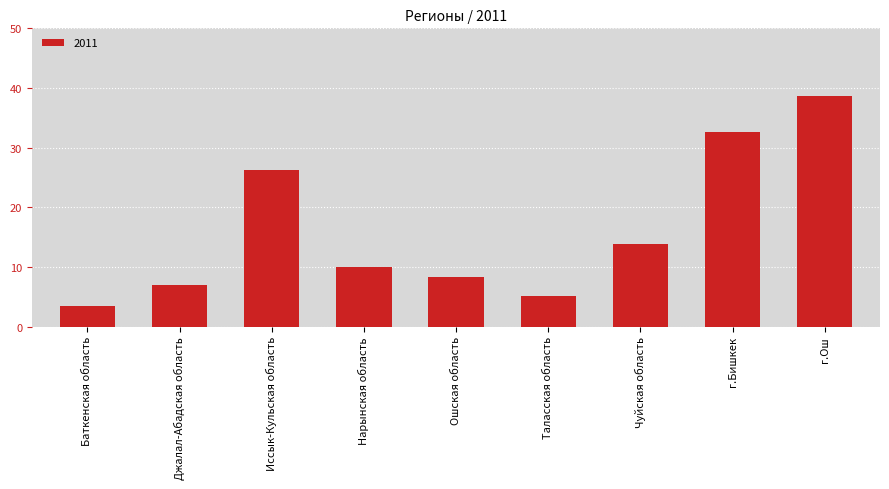

What is the label of the 4th bar from the right?

Таласская область